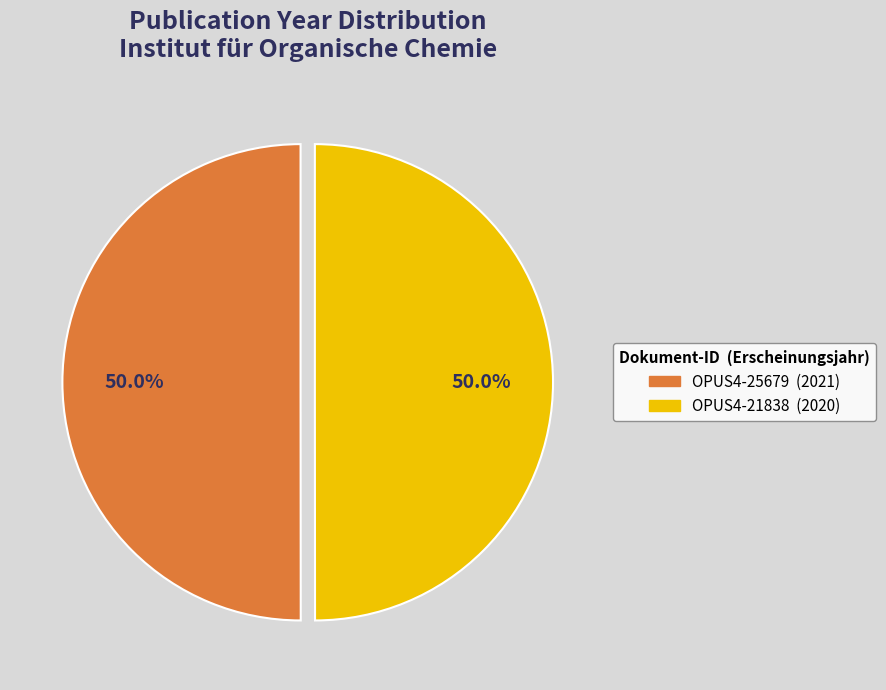

Count the number of slices in the pie.

2